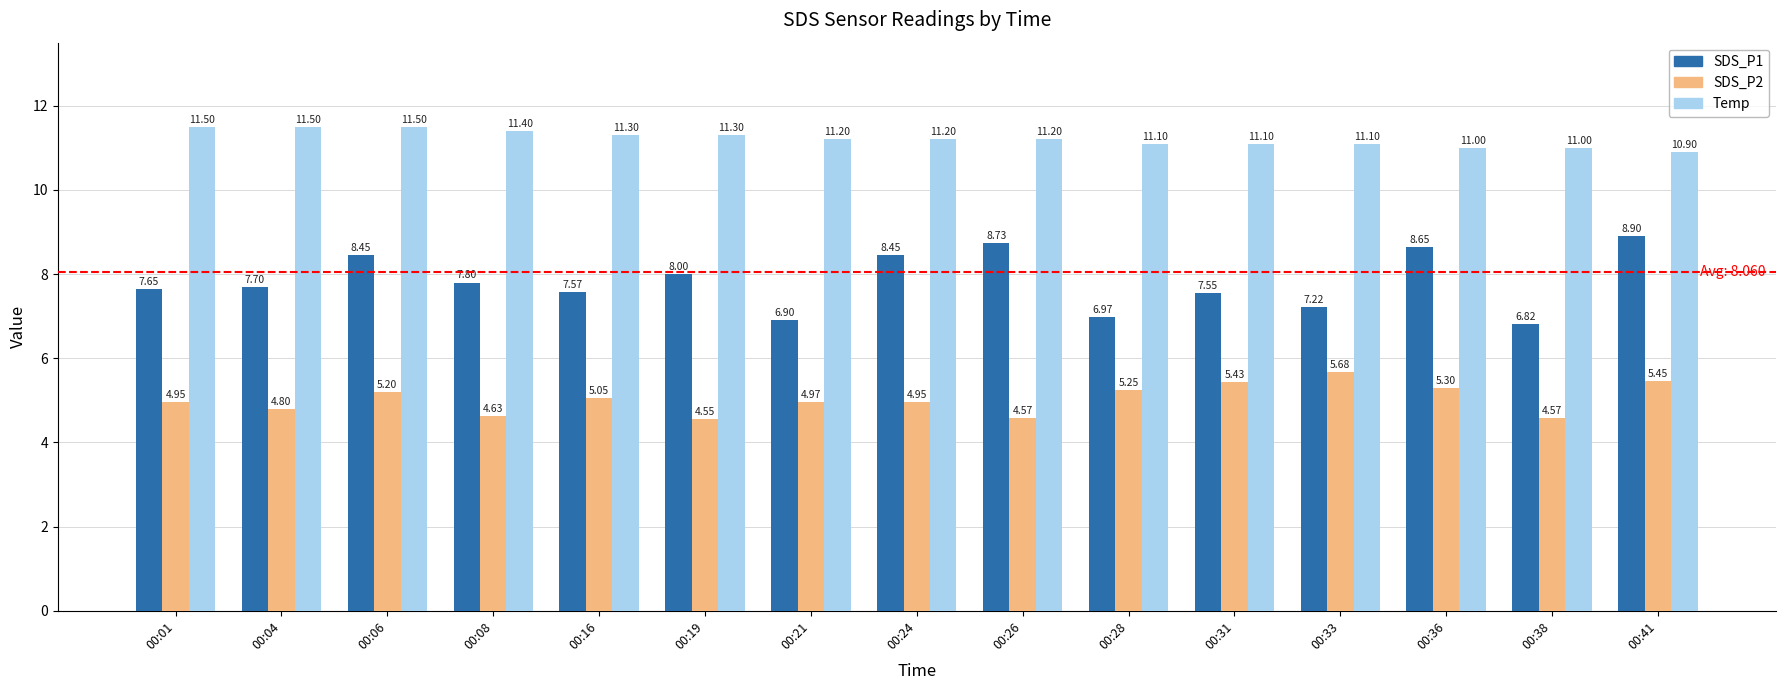

Is it true that Temp equals 11.2 at 00:24?

True